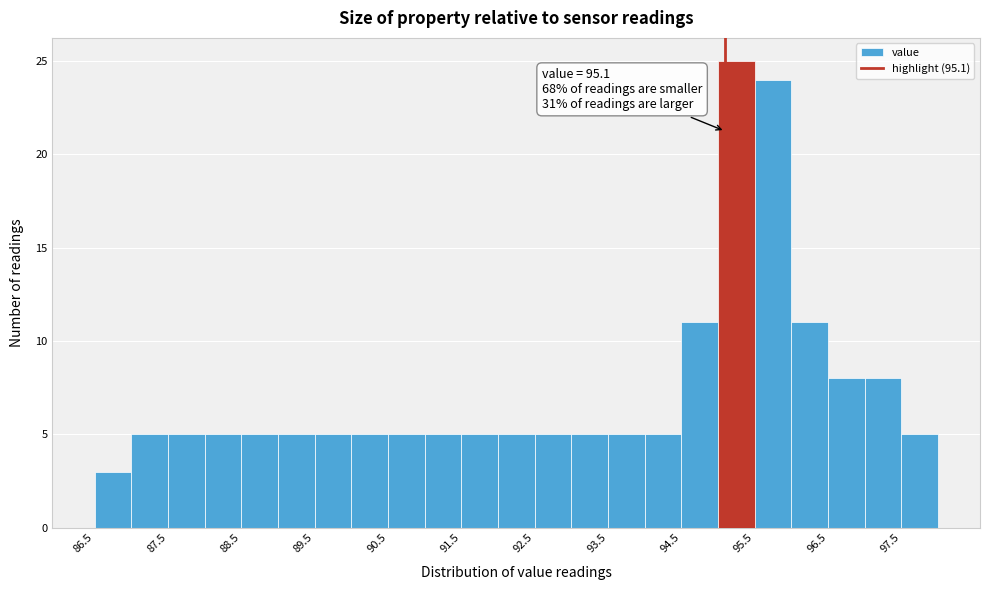

Over which range of the x-axis is the bar tallest?

95.0 to 95.5